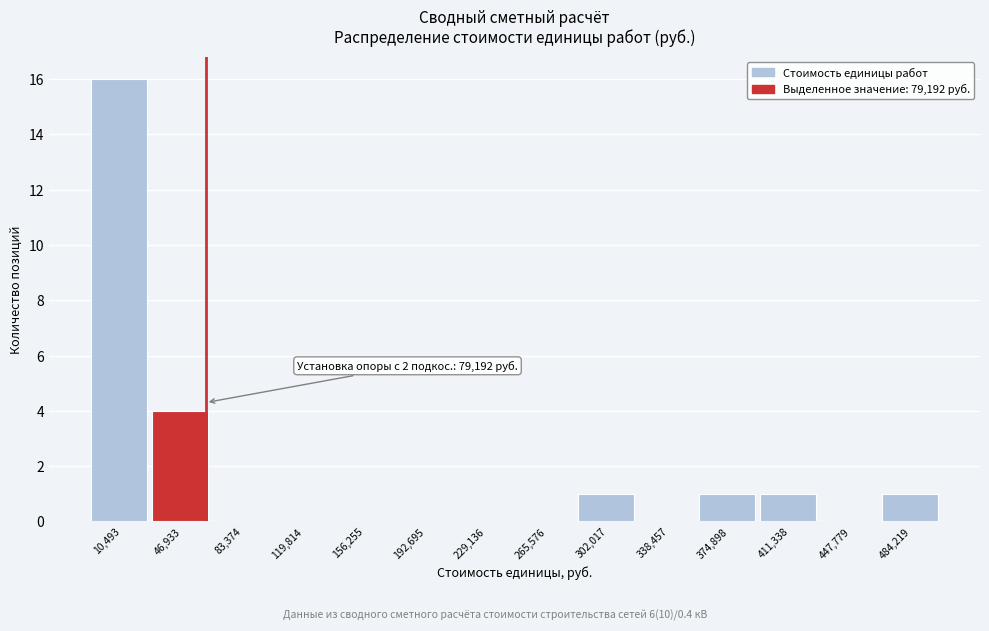

Reading left to right, transcribe all the data shown in this chart.

10,493=16	46,933=4	83,374=0	119,814=0	156,255=0	192,695=0	229,136=0	265,576=0	302,017=1	338,457=0	374,898=1	411,338=1	447,779=0	484,219=1